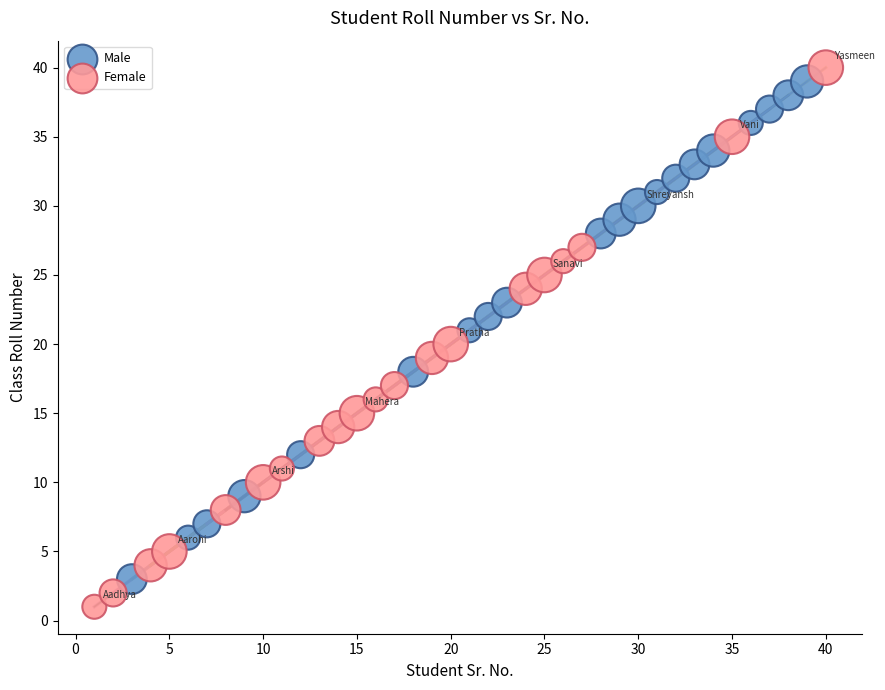

Which series reaches the minimum Y coordinate?

Female